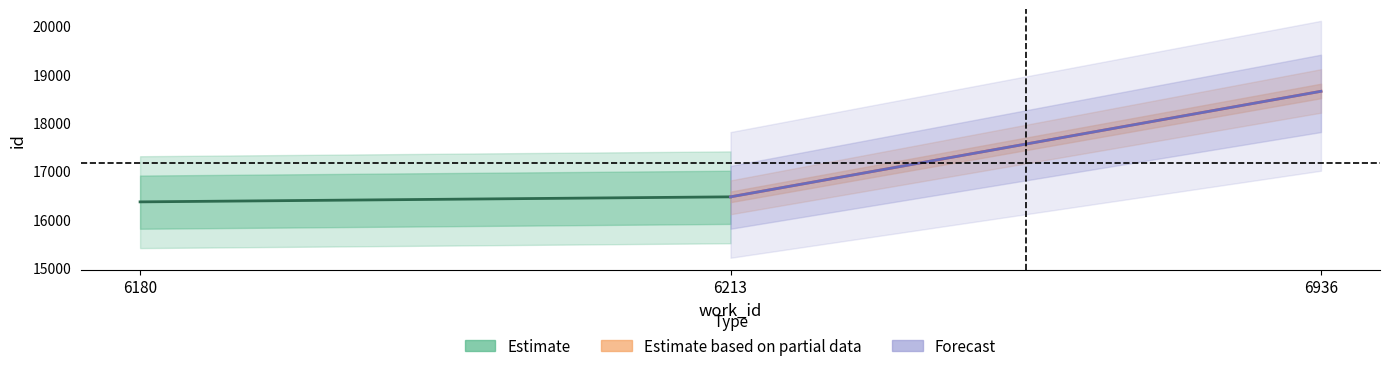

What is the value of the Forecast point at the 1st from the left?

16460